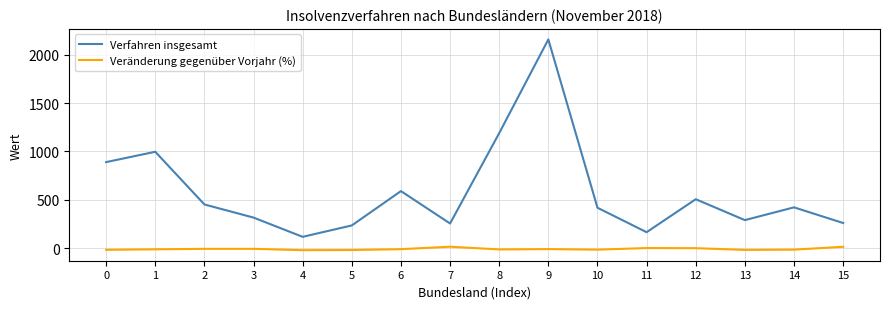

What is the difference between the highest and lowest values at 5?

254.4